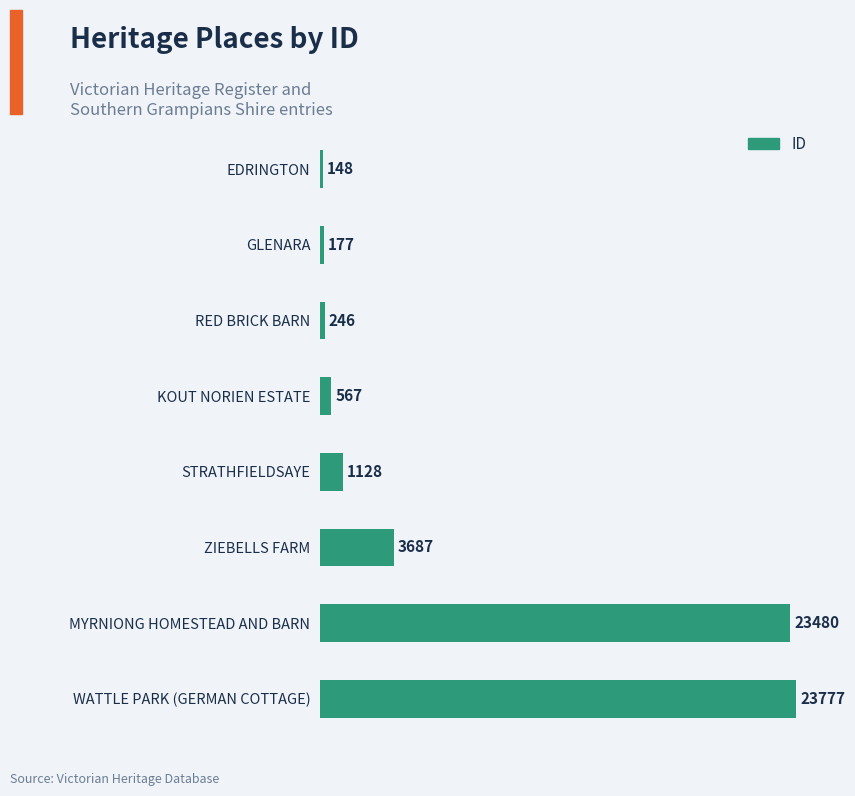

Count the number of data series in this chart.

1